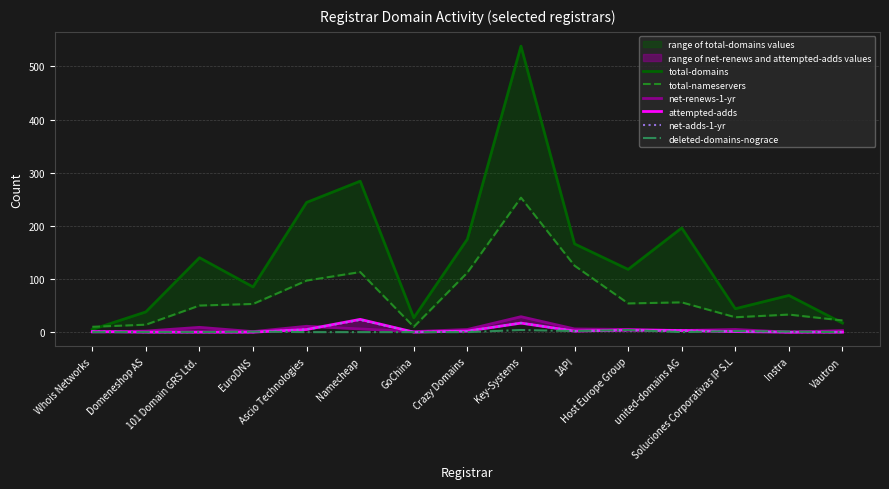

What is the average value of the total-domains series?

143